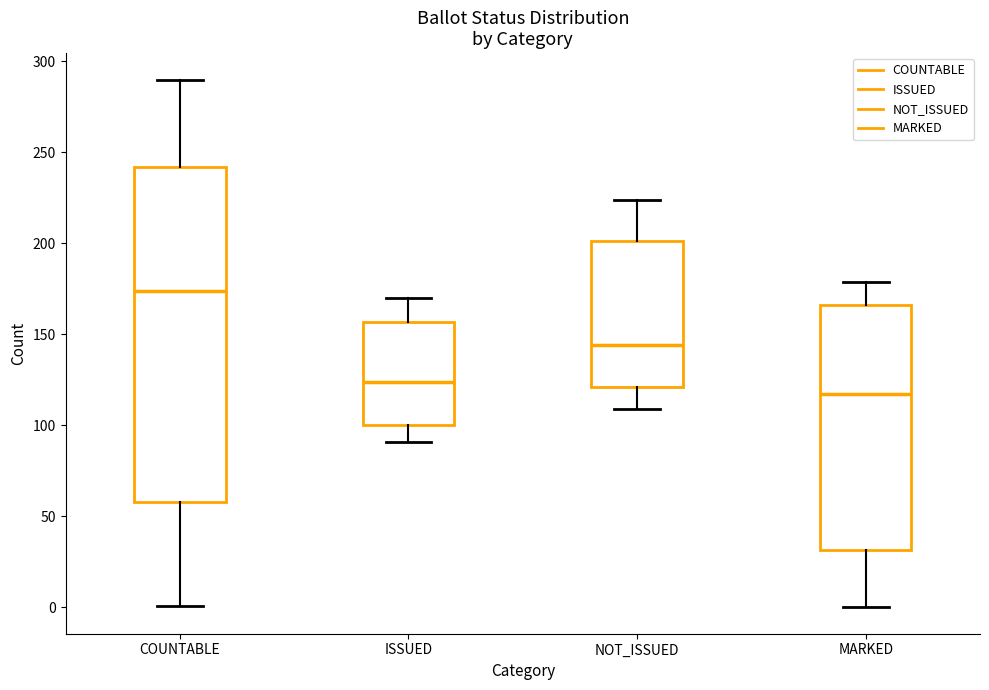

Reading left to right, transcribe this box plot: for each box, give where its median line is, the range the box spans, and where its two whiskers end, as read against the y-axis. The values are not printed on the chart, so give them approximately, as read against the axis.

COUNTABLE: median 175, box 60 to 240, whiskers 0 to 290
ISSUED: median 125, box 100 to 155, whiskers 90 to 170
NOT_ISSUED: median 145, box 120 to 200, whiskers 110 to 225
MARKED: median 115, box 30 to 165, whiskers 0 to 180